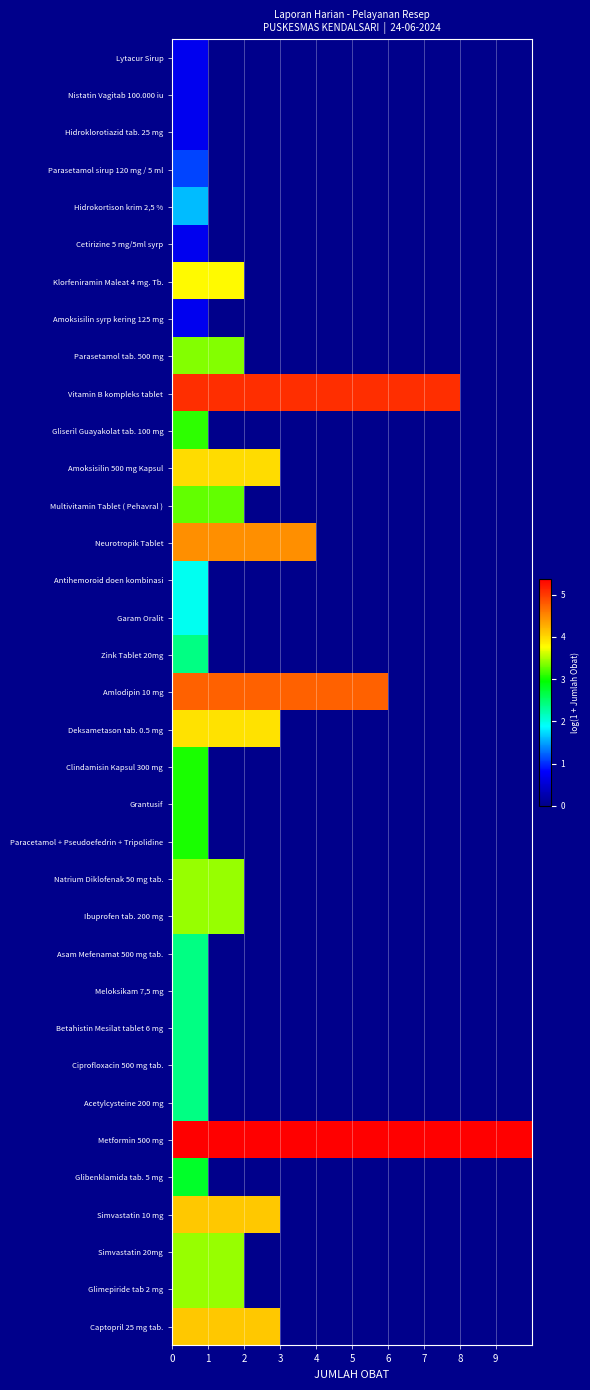

Reading left to right, what are all the values shown in this chart?

Lytacur Sirup: 0.7	0.0	0.0	0.0	0.0	0.0	0.0	0.0	0.0	0.0
Nistatin Vagitab 100.000 iu: 0.7	0.0	0.0	0.0	0.0	0.0	0.0	0.0	0.0	0.0
Hidroklorotiazid tab. 25 mg: 0.7	0.0	0.0	0.0	0.0	0.0	0.0	0.0	0.0	0.0
Parasetamol sirup 120 mg / 5 ml: 1.1	0.0	0.0	0.0	0.0	0.0	0.0	0.0	0.0	0.0
Hidrokortison krim 2,5 %: 1.6	0.0	0.0	0.0	0.0	0.0	0.0	0.0	0.0	0.0
Cetirizine 5 mg/5ml syrp: 0.7	0.0	0.0	0.0	0.0	0.0	0.0	0.0	0.0	0.0
Klorfeniramin Maleat 4 mg. Tb.: 3.8	3.8	0.0	0.0	0.0	0.0	0.0	0.0	0.0	0.0
Amoksisilin syrp kering 125 mg: 0.7	0.0	0.0	0.0	0.0	0.0	0.0	0.0	0.0	0.0
Parasetamol tab. 500 mg: 3.4	3.4	0.0	0.0	0.0	0.0	0.0	0.0	0.0	0.0
Vitamin B kompleks tablet: 5.1	5.1	5.1	5.1	5.1	5.1	5.1	5.1	0.0	0.0
Gliseril Guayakolat tab. 100 mg: 3.1	0.0	0.0	0.0	0.0	0.0	0.0	0.0	0.0	0.0
Amoksisilin 500 mg Kapsul: 4.0	4.0	4.0	0.0	0.0	0.0	0.0	0.0	0.0	0.0
Multivitamin Tablet ( Pehavral ): 3.3	3.3	0.0	0.0	0.0	0.0	0.0	0.0	0.0	0.0
Neurotropik Tablet: 4.5	4.5	4.5	4.5	0.0	0.0	0.0	0.0	0.0	0.0
Antihemoroid doen kombinasi: 1.9	0.0	0.0	0.0	0.0	0.0	0.0	0.0	0.0	0.0
Garam Oralit: 1.9	0.0	0.0	0.0	0.0	0.0	0.0	0.0	0.0	0.0
Zink Tablet 20mg: 2.4	0.0	0.0	0.0	0.0	0.0	0.0	0.0	0.0	0.0
Amlodipin 10 mg: 4.8	4.8	4.8	4.8	4.8	4.8	0.0	0.0	0.0	0.0
Deksametason tab. 0.5 mg: 3.9	3.9	3.9	0.0	0.0	0.0	0.0	0.0	0.0	0.0
Clindamisin Kapsul 300 mg: 3.0	0.0	0.0	0.0	0.0	0.0	0.0	0.0	0.0	0.0
Grantusif: 3.0	0.0	0.0	0.0	0.0	0.0	0.0	0.0	0.0	0.0
Paracetamol + Pseudoefedrin + Tripolidine: 3.0	0.0	0.0	0.0	0.0	0.0	0.0	0.0	0.0	0.0
Natrium Diklofenak 50 mg tab.: 3.4	3.4	0.0	0.0	0.0	0.0	0.0	0.0	0.0	0.0
Ibuprofen tab. 200 mg: 3.4	3.4	0.0	0.0	0.0	0.0	0.0	0.0	0.0	0.0
Asam Mefenamat 500 mg tab.: 2.4	0.0	0.0	0.0	0.0	0.0	0.0	0.0	0.0	0.0
Meloksikam 7,5 mg: 2.4	0.0	0.0	0.0	0.0	0.0	0.0	0.0	0.0	0.0
Betahistin Mesilat tablet 6 mg: 2.4	0.0	0.0	0.0	0.0	0.0	0.0	0.0	0.0	0.0
Ciprofloxacin 500 mg tab.: 2.4	0.0	0.0	0.0	0.0	0.0	0.0	0.0	0.0	0.0
Acetylcysteine 200 mg: 2.4	0.0	0.0	0.0	0.0	0.0	0.0	0.0	0.0	0.0
Metformin 500 mg: 5.4	5.4	5.4	5.4	5.4	5.4	5.4	5.4	5.4	5.4
Glibenklamida tab. 5 mg: 2.8	0.0	0.0	0.0	0.0	0.0	0.0	0.0	0.0	0.0
Simvastatin 10 mg: 4.1	4.1	4.1	0.0	0.0	0.0	0.0	0.0	0.0	0.0
Simvastatin 20mg: 3.4	3.4	0.0	0.0	0.0	0.0	0.0	0.0	0.0	0.0
Glimepiride tab 2 mg: 3.4	3.4	0.0	0.0	0.0	0.0	0.0	0.0	0.0	0.0
Captopril 25 mg tab.: 4.1	4.1	4.1	0.0	0.0	0.0	0.0	0.0	0.0	0.0